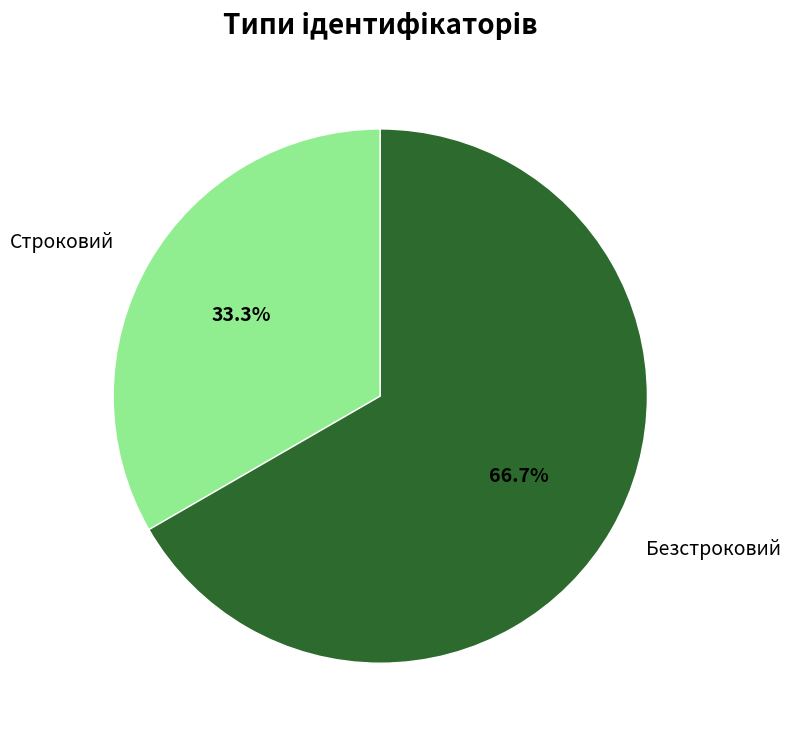

To the nearest percent, what is the difference between the largest and smallest slice percentages?

33%